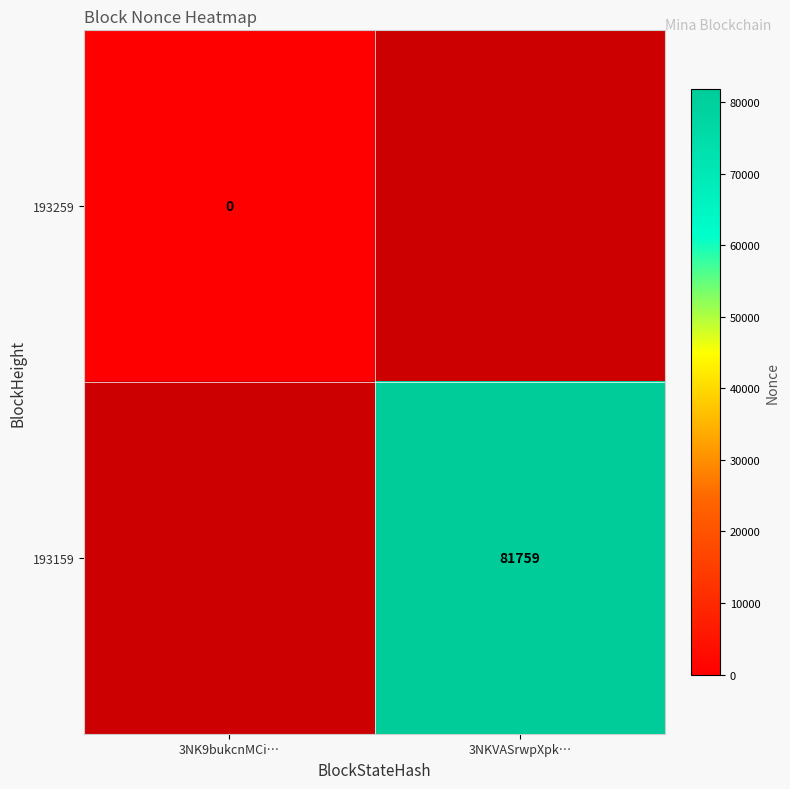

True or false: 193159 has a value of 81759 at 3NKVASrwpXpk….

True